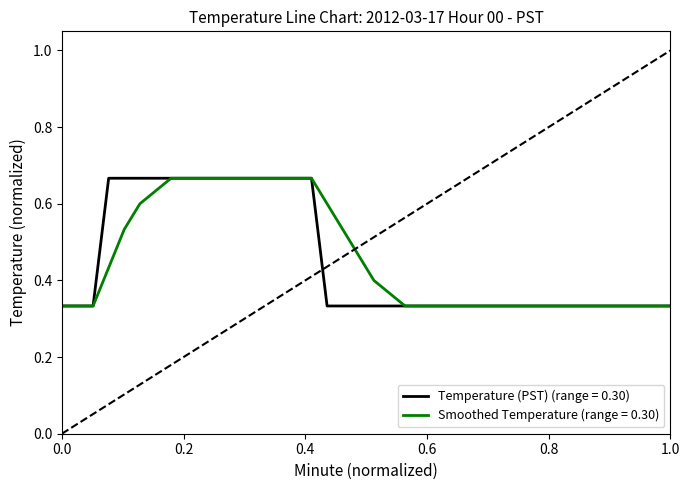

Which series has the largest range (max minus min)?

Temperature (PST)